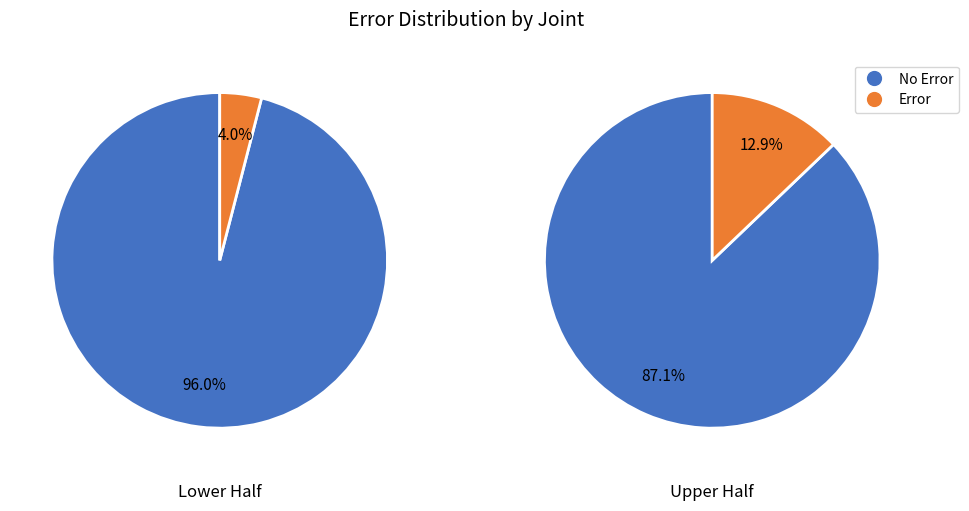

What portion of the pie excludes 0?

3.4%